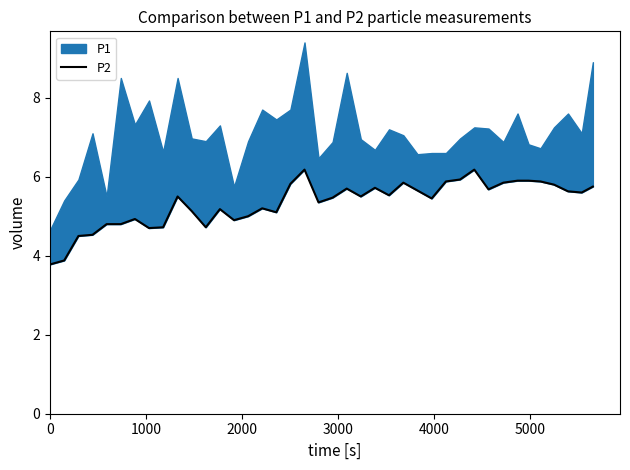

Does the chart have visible grid lines?

No